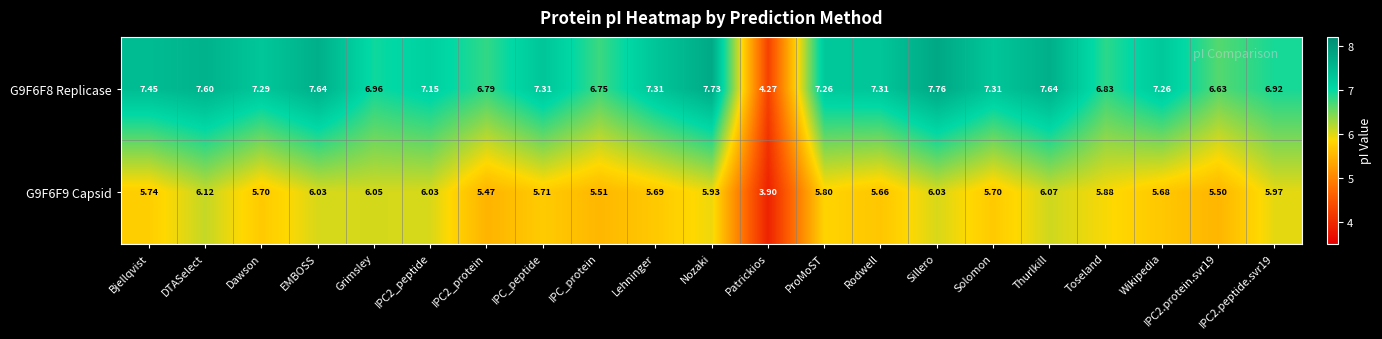

Which category has the highest value in the G9F6F9 Capsid series?

DTASelect